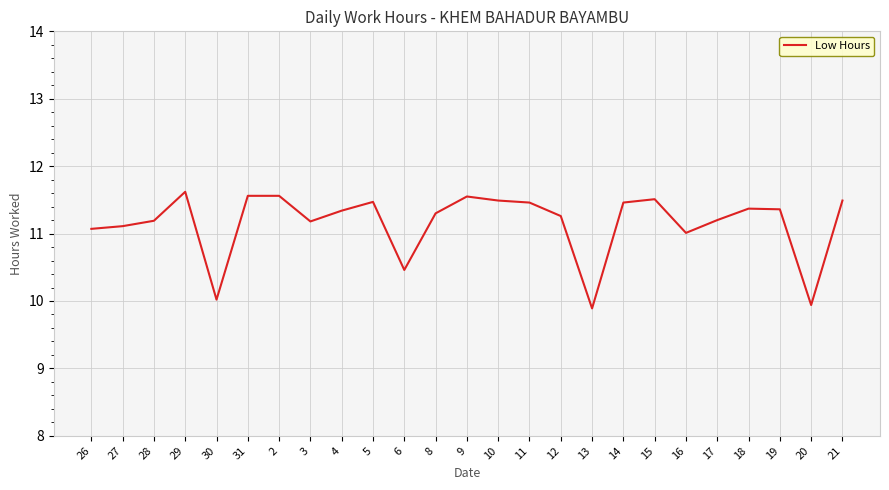

What position from the right is 26?

25